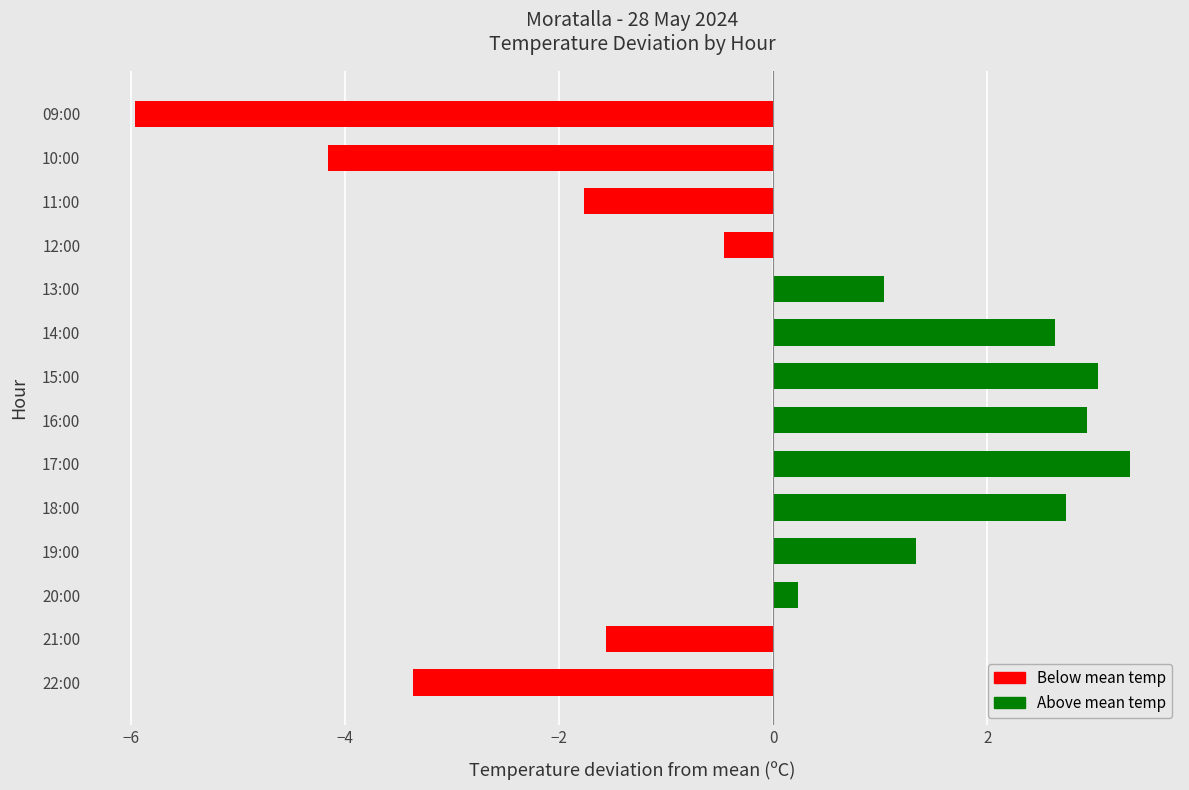

What is the difference between the values at 17:00 and 21:00?

4.9